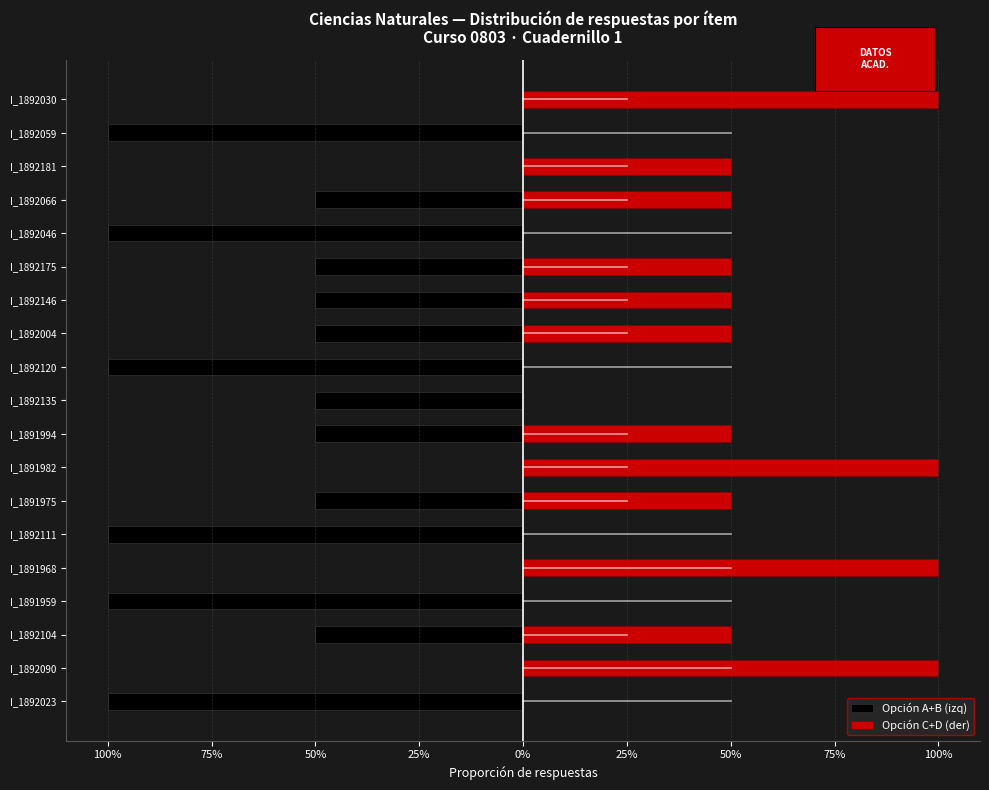

What is the difference between the maximum and second lowest values in the Opción A+B (izq) series?

1.0